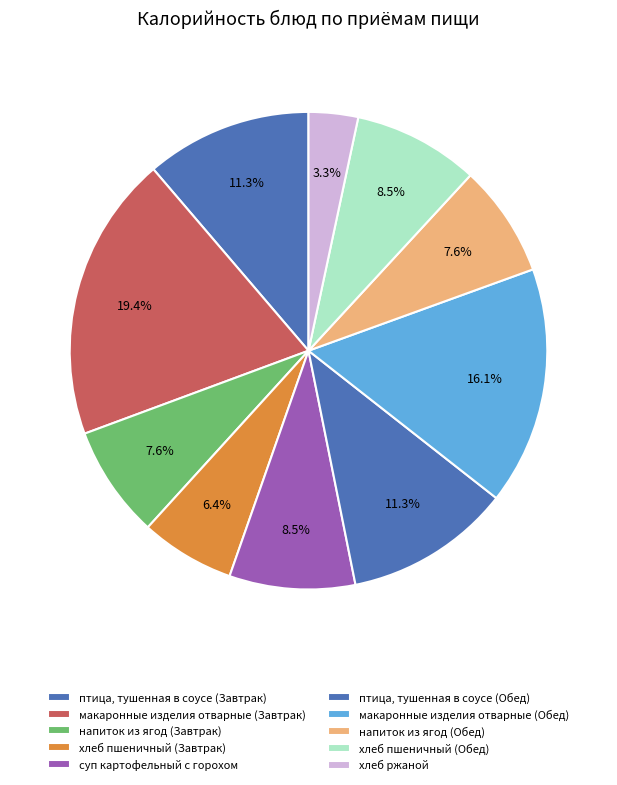

Is there a majority slice in this chart?

No